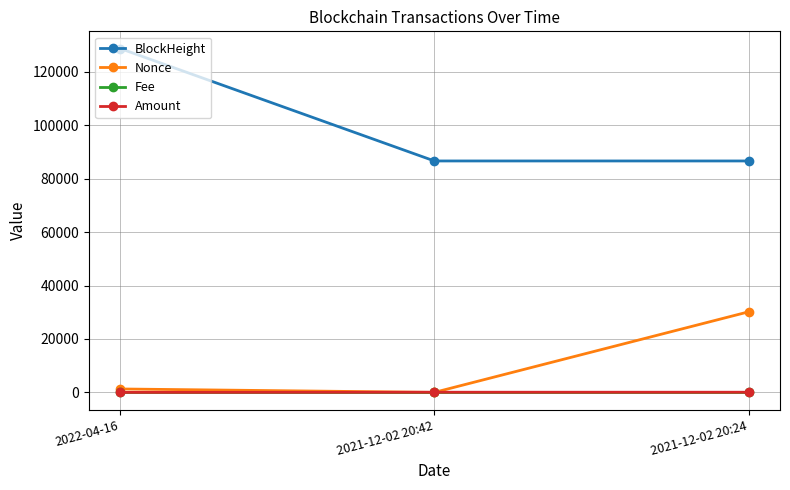

Which label corresponds to the largest value in the chart?

2022-04-16